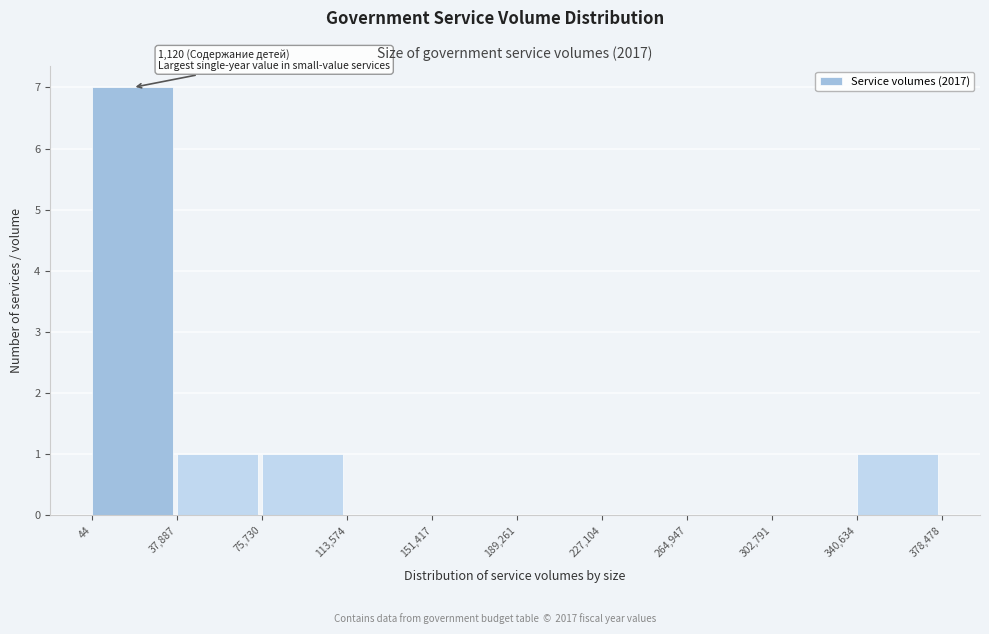

Which range on the x-axis has the tallest bar?

44 to 37,887